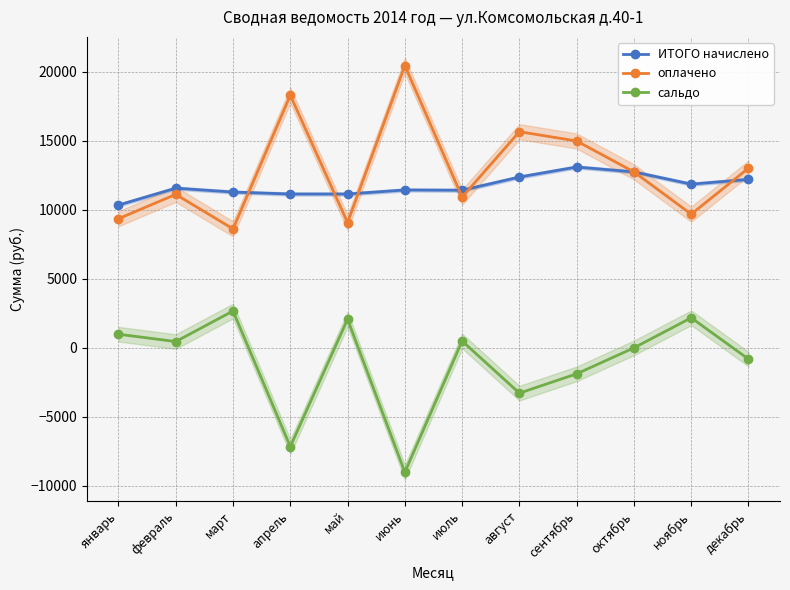

How many values in the сальдо series exceed 452?

6